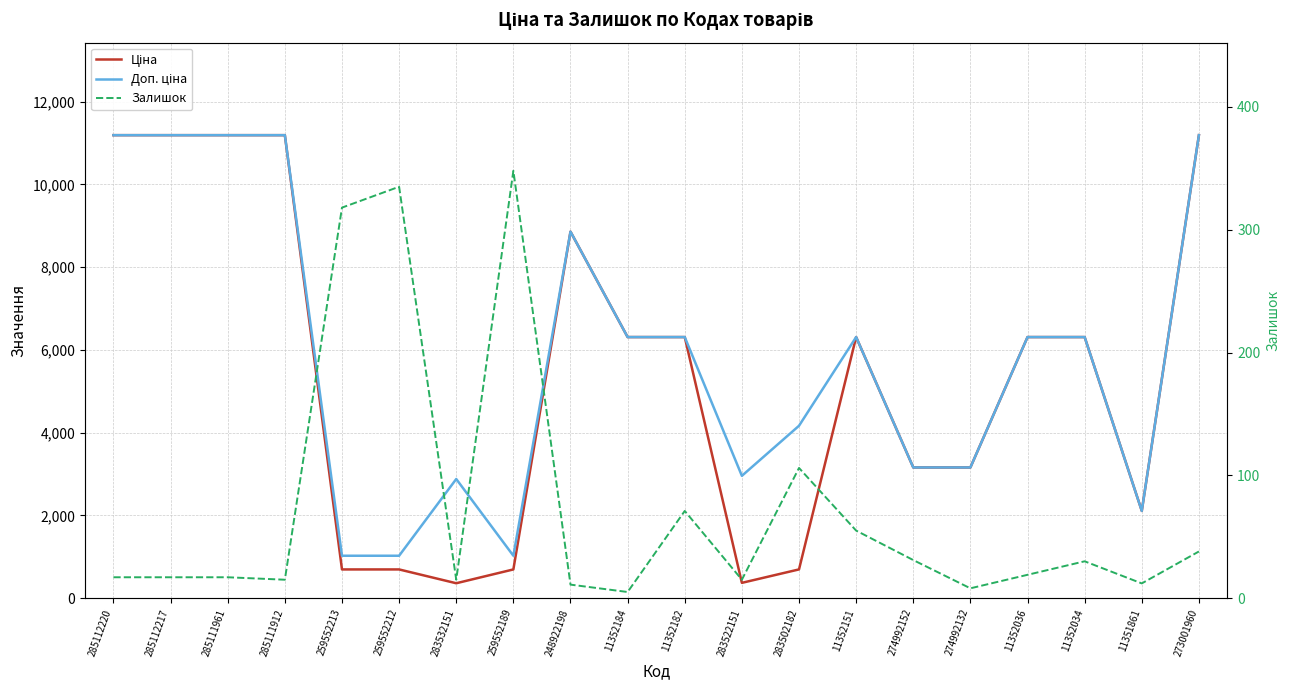

What are all the series names shown in the legend?

Ціна, Доп. ціна, Залишок